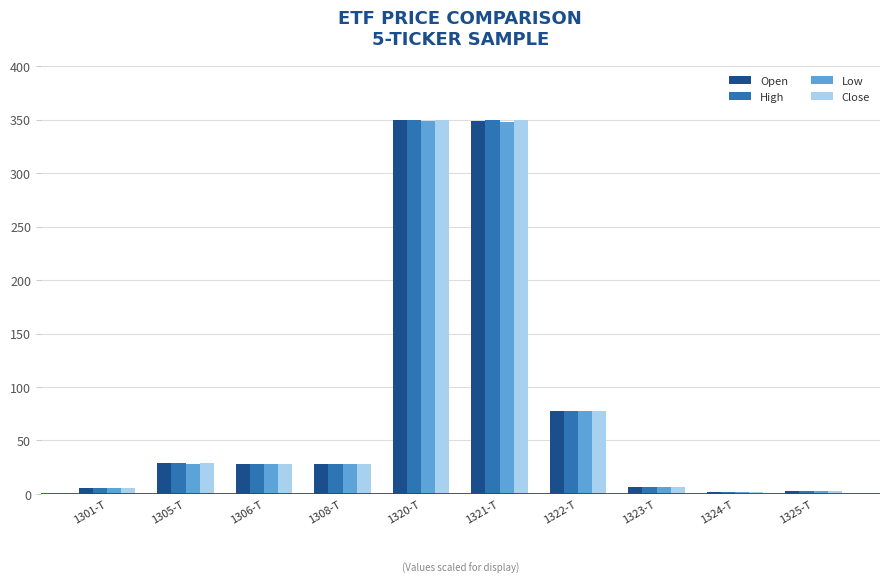

The value of Open at 1306-T is 7.7. True or false?

False